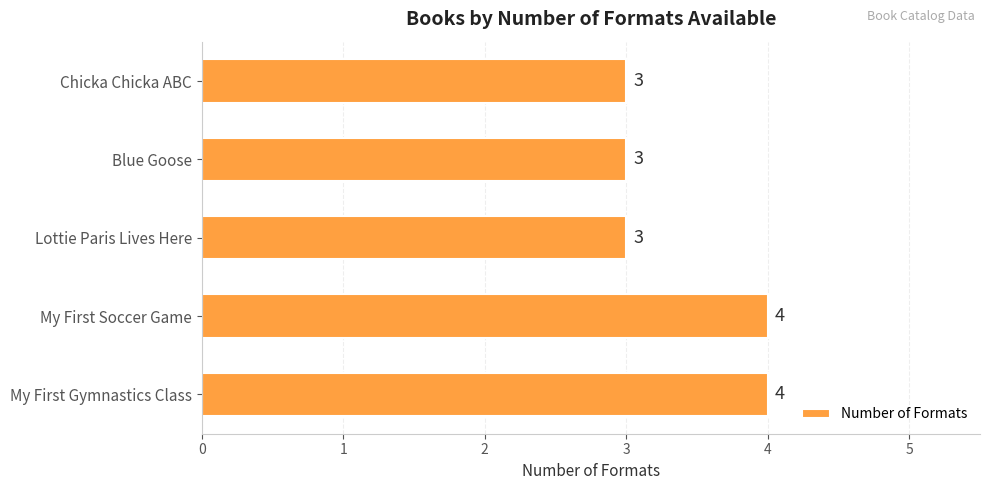

How many values are between 3 and 4?

5